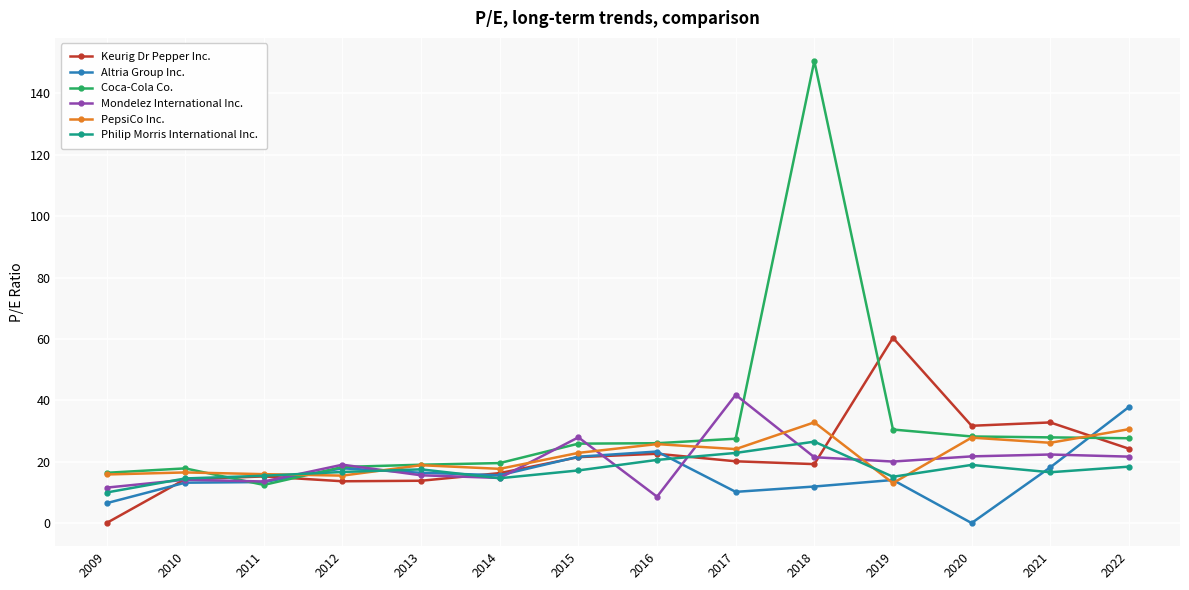

What is the value of the PepsiCo Inc. point at the 7th from the left?

22.9